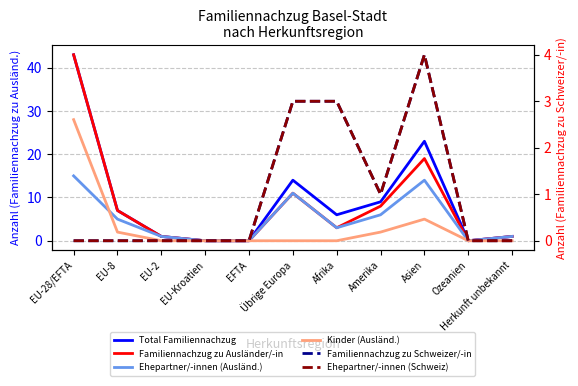

Where is Ehepartner/-innen (Schweiz) nearest to the value 2?

Übrige Europa